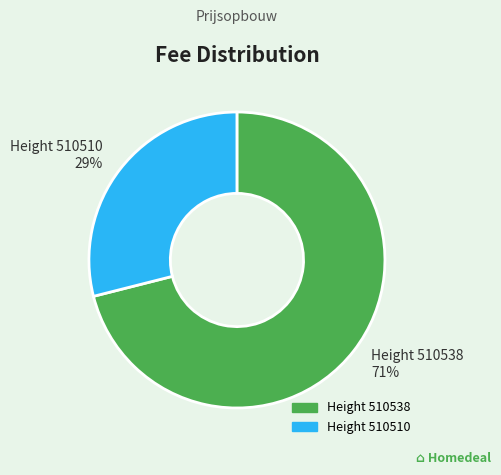

Is the sum of Height 510538 and Height 510510 greater than half?

Yes